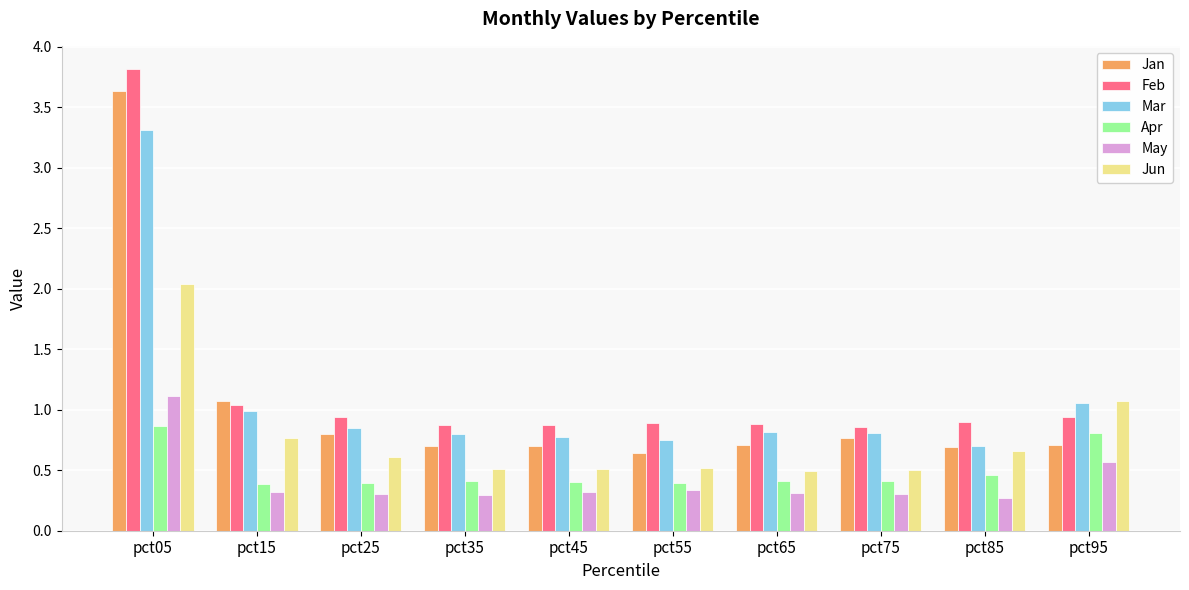

What is the lowest value of the May series?

0.3